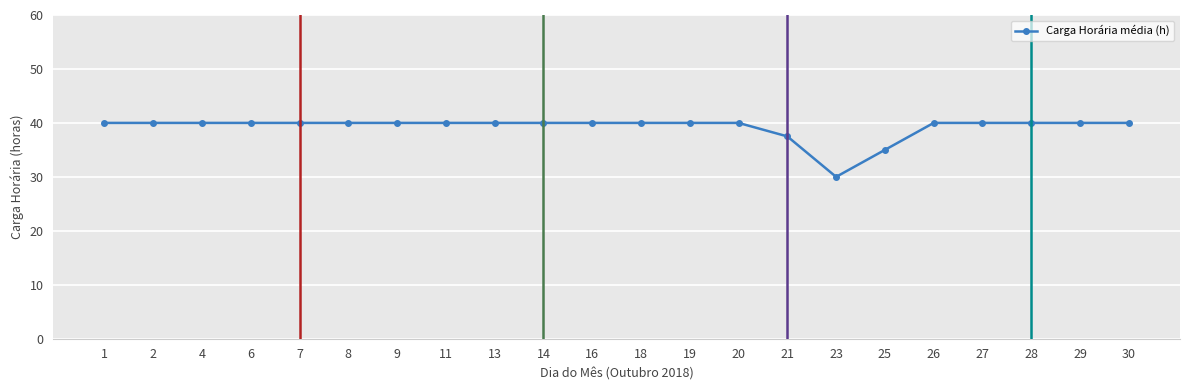

What is the value of the 18th point from the left?

40.0